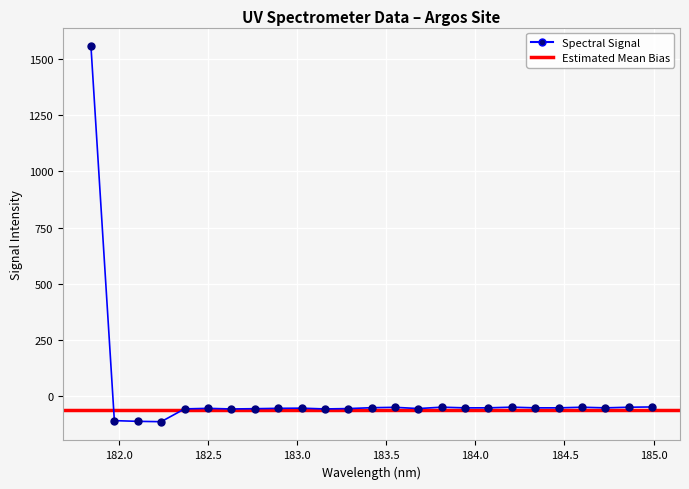

What is the value of the 7th point from the left?

-57.3